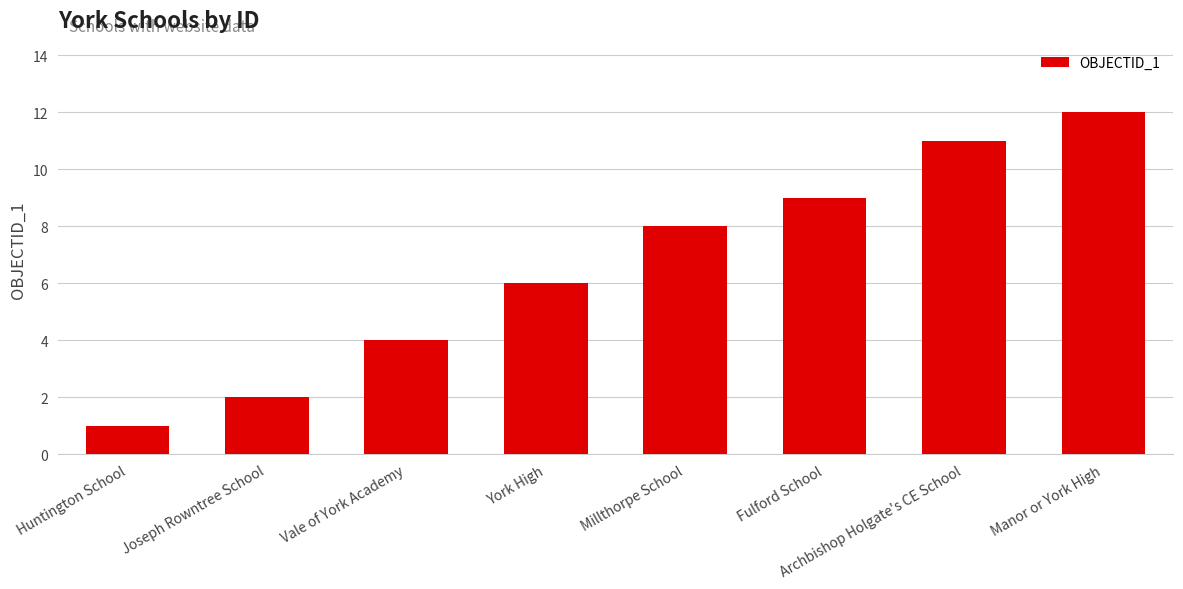

What is the sum of the values at Vale of York Academy and Manor or York High?

16